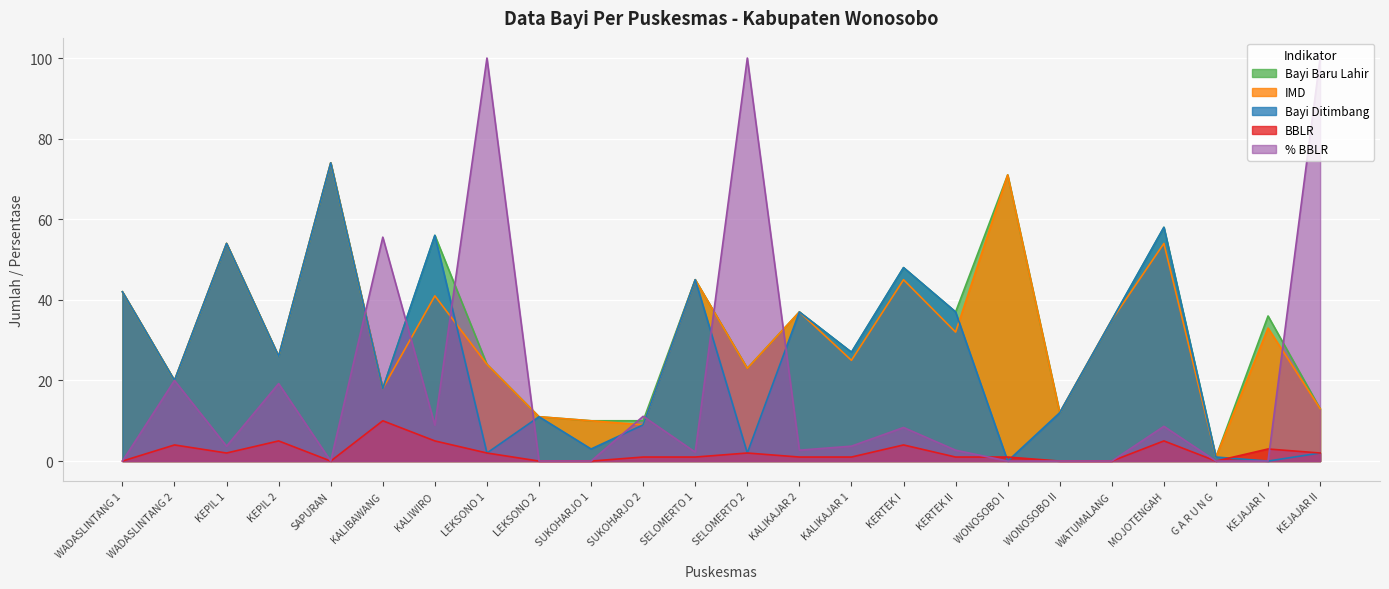

How many lines are shown in the chart?

5